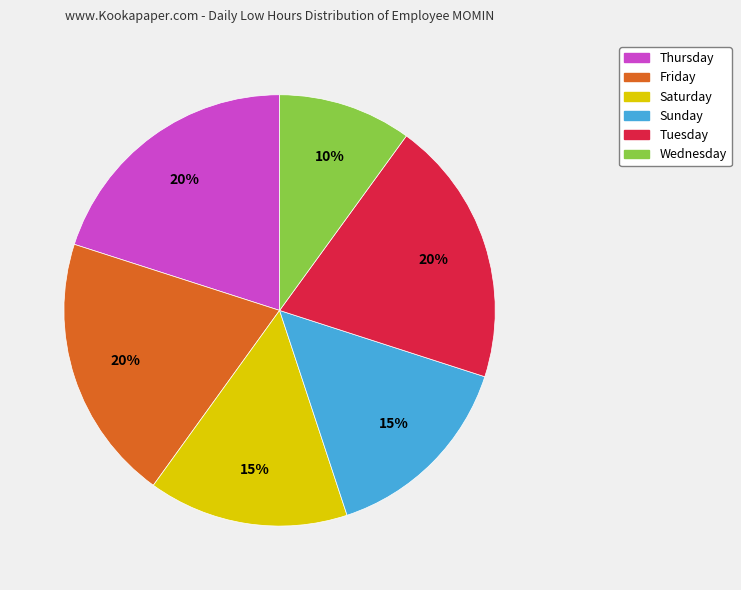

Count the number of slices in the pie.

6